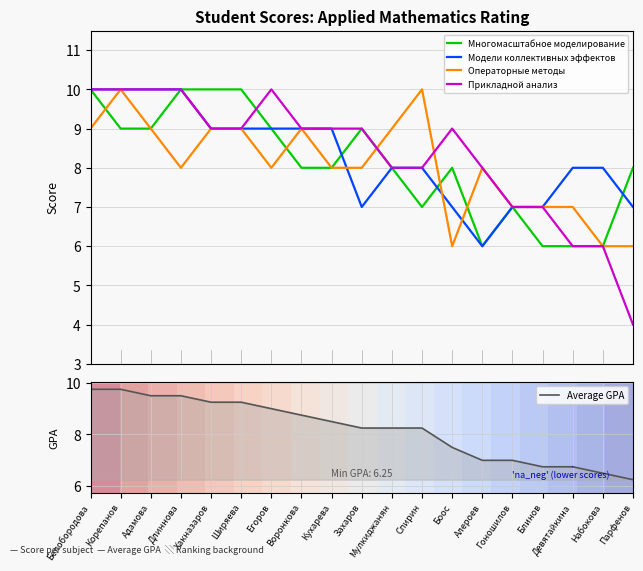

What is the difference between the maximum and minimum values in the Многомасштабное моделирование series?

4